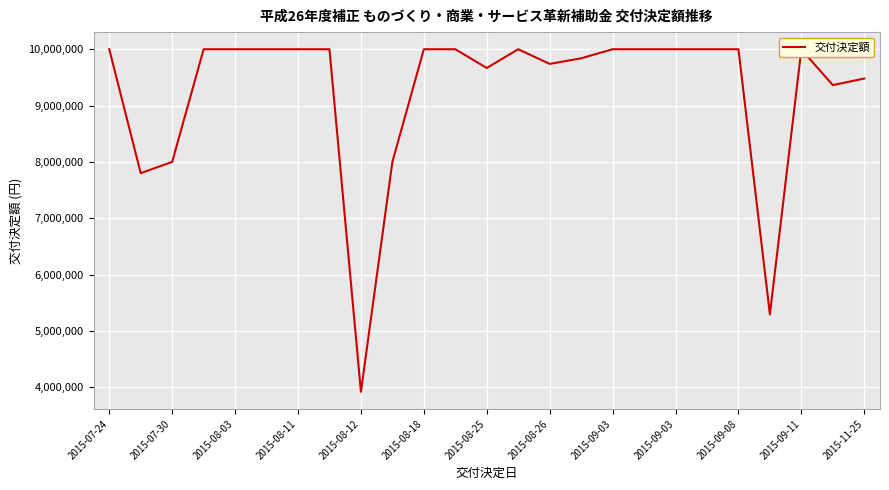

What is the greatest value displayed?

10000000